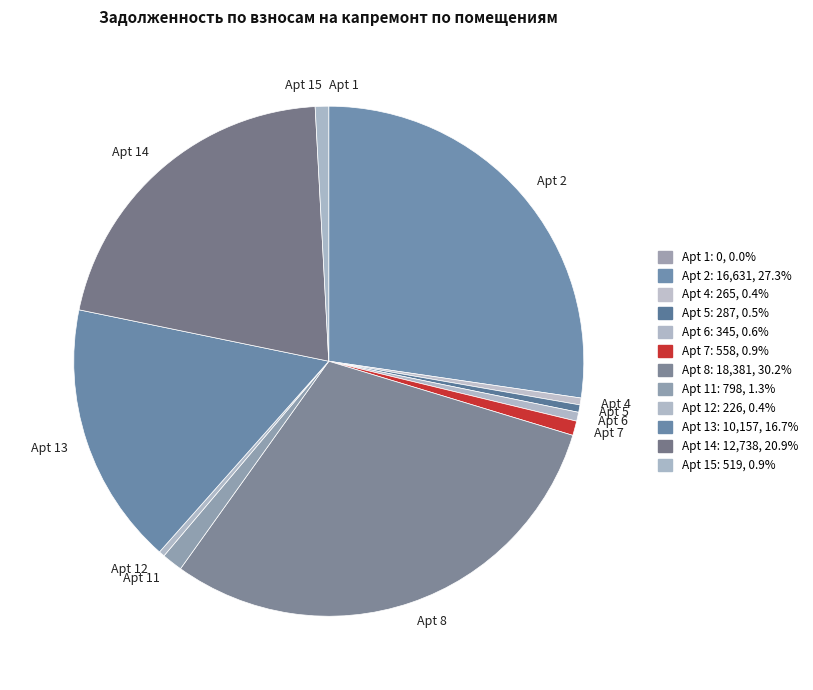

Approximately how many times larger is the value at Apt 8 compared to Apt 5?

64.1